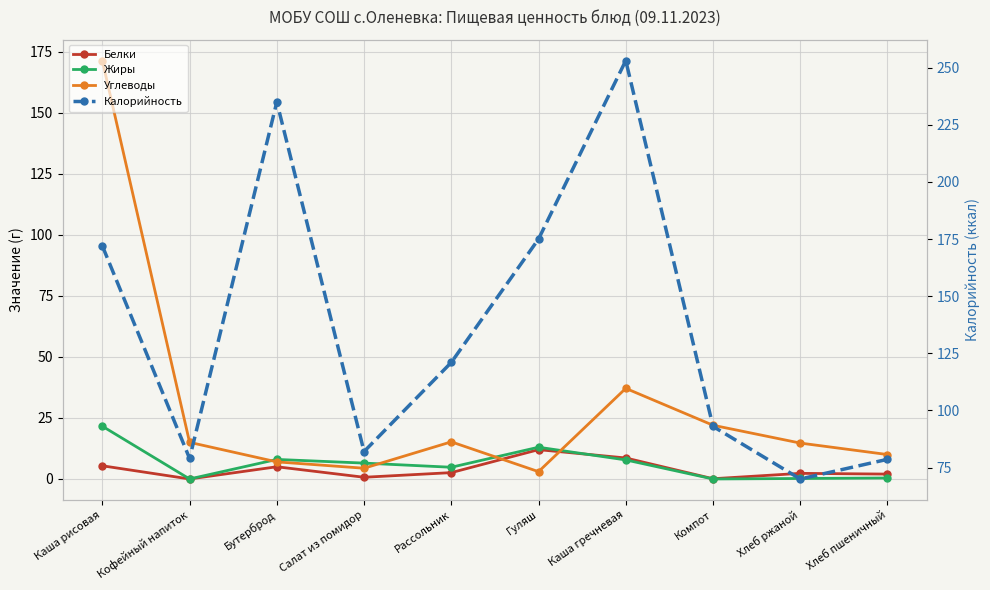

Which series has the widest spread of values?

Калорийность